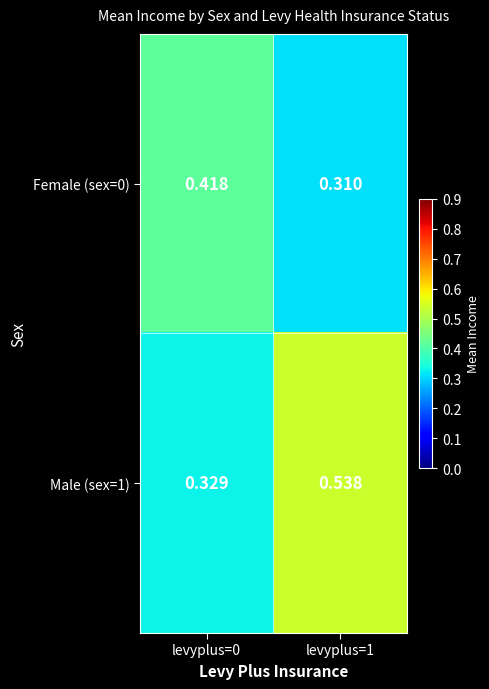

Is the value of Male (sex=1) at levyplus=1 greater than the value of Female (sex=0) at levyplus=0?

Yes